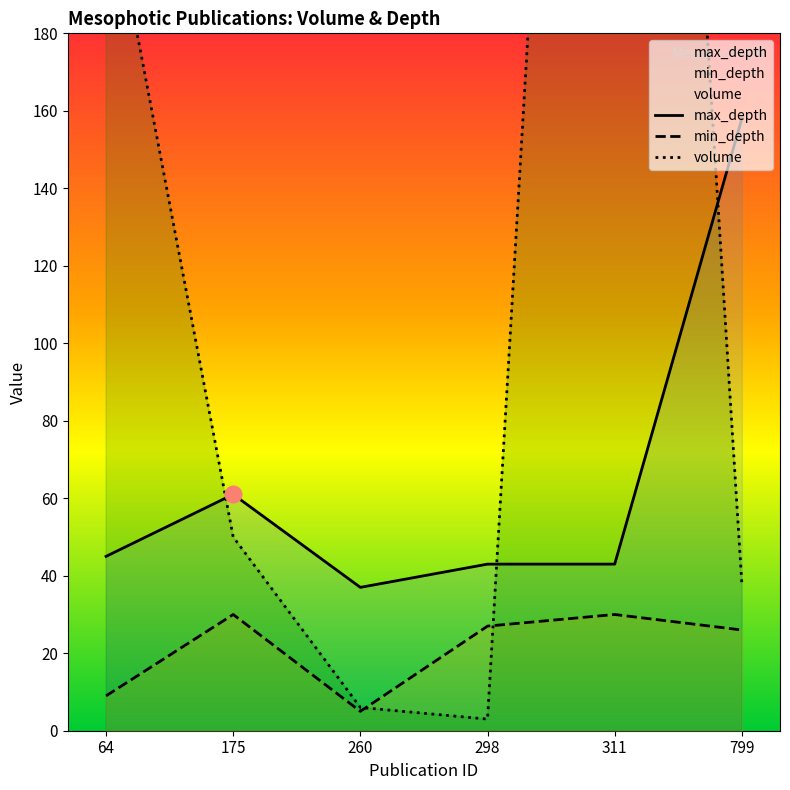

At which category does volume reach its first local valley?

298